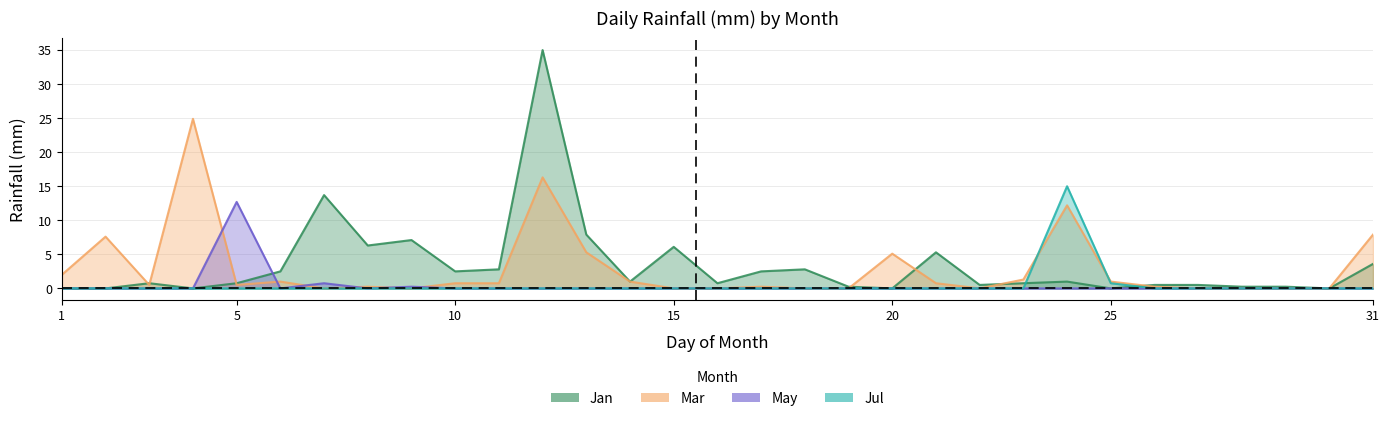

How many intersections are there between Mar and Jul?

2